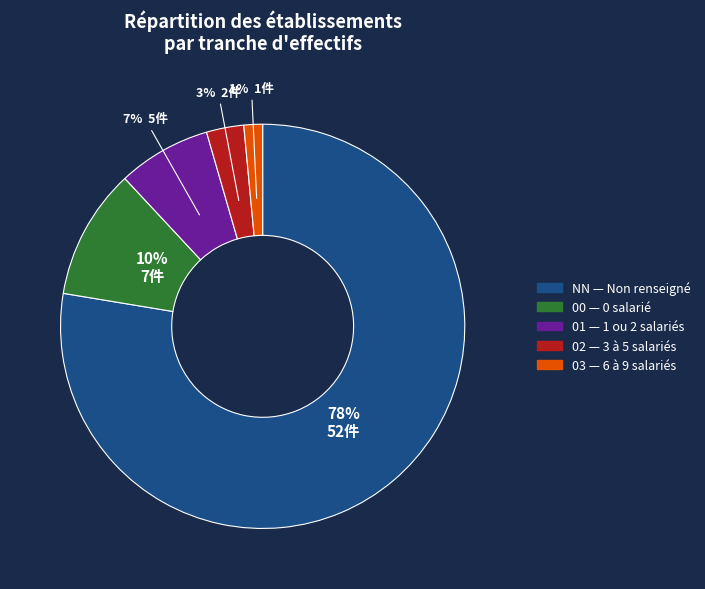

Do 02 and NN together represent more than half of the pie?

Yes